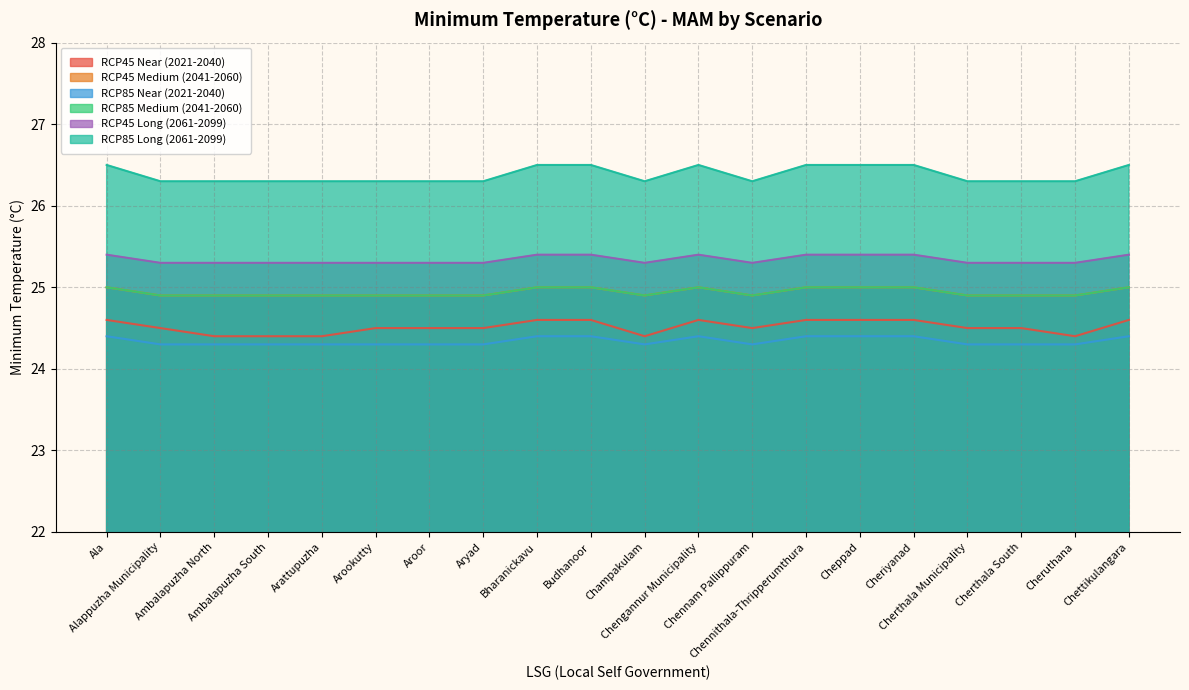

What is the total value across all series at Arattupuzha?

150.1